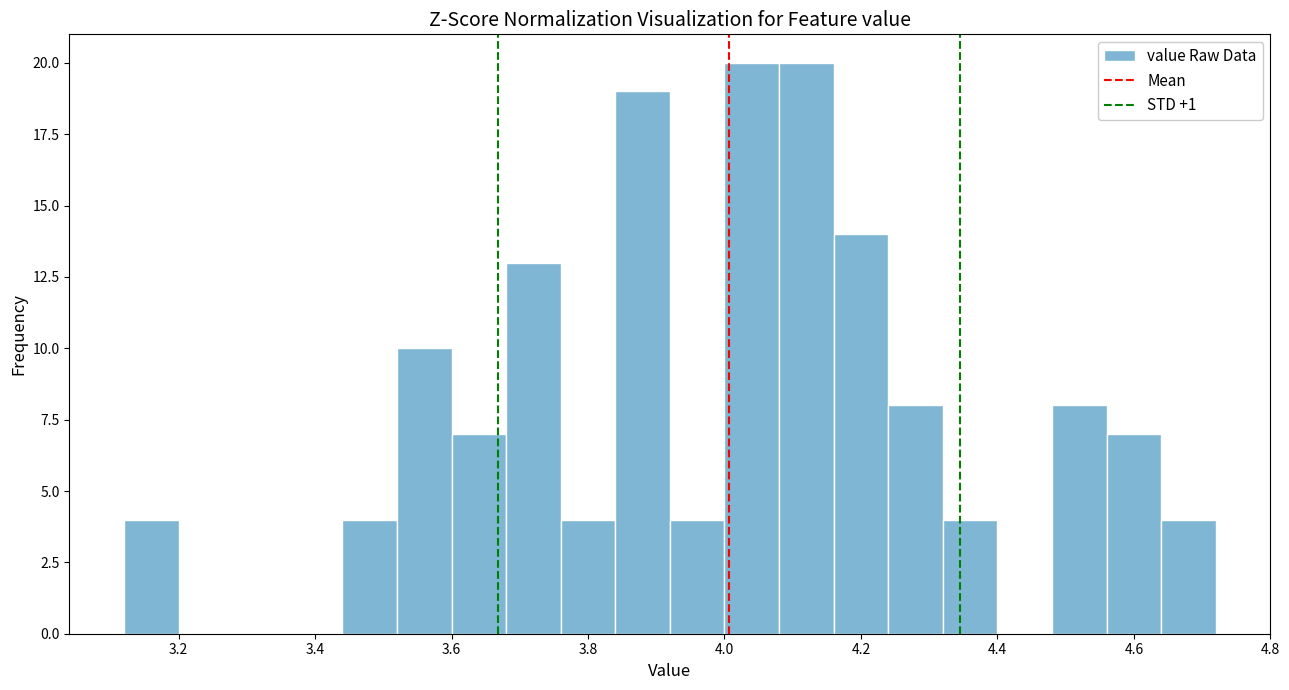

Reading left to right, list every bar in this chart as the range it spans on the x-axis followed by its height. The values are not printed on the chart, so give them approximately, as read against the axis.

3.12 to 3.20: 4
3.20 to 3.28: 0
3.28 to 3.36: 0
3.36 to 3.44: 0
3.44 to 3.52: 4
3.52 to 3.60: 10
3.60 to 3.68: 7
3.68 to 3.76: 13
3.76 to 3.84: 4
3.84 to 3.92: 19
3.92 to 4.00: 4
4.00 to 4.08: 20
4.08 to 4.16: 20
4.16 to 4.24: 14
4.24 to 4.32: 8
4.32 to 4.40: 4
4.40 to 4.48: 0
4.48 to 4.56: 8
4.56 to 4.64: 7
4.64 to 4.72: 4